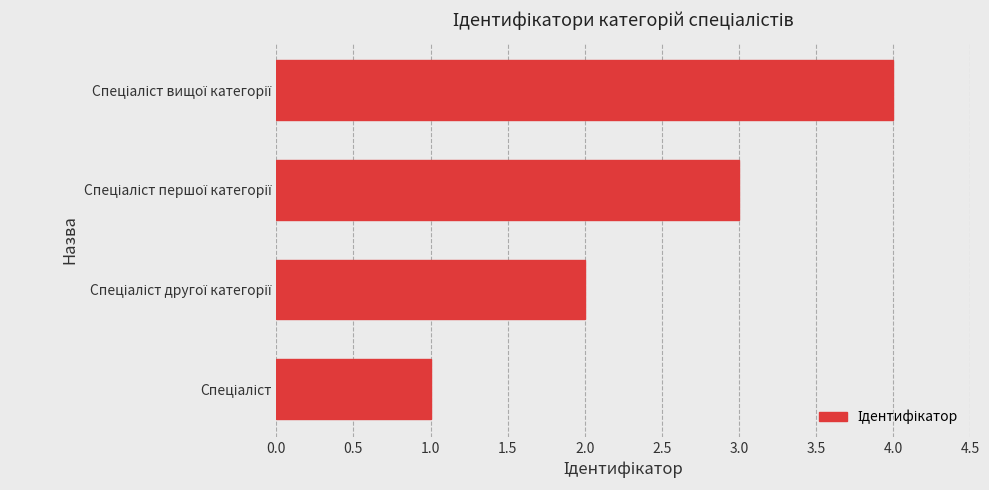

What is the sum of all values?

10